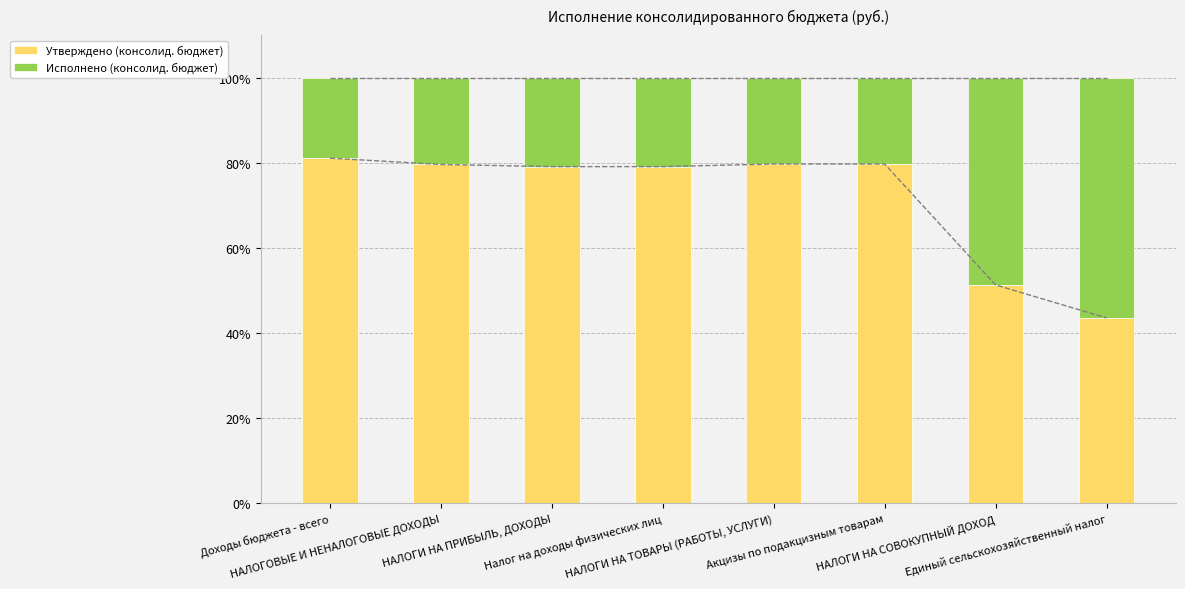

Is the value of Утверждено (консолид. бюджет) at Единый сельскохозяйственный налог greater than the value of Исполнено (консолид. бюджет) at Налог на доходы физических лиц?

Yes